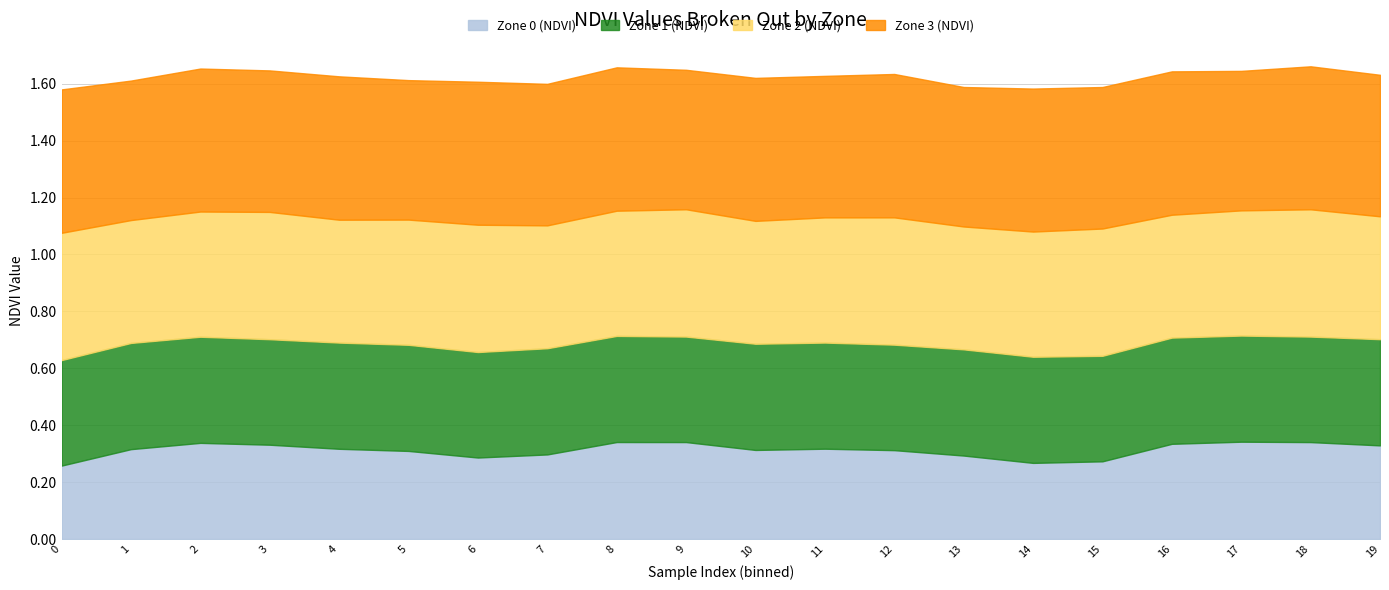

Which series has the largest range (max minus min)?

Zone 0 (NDVI)